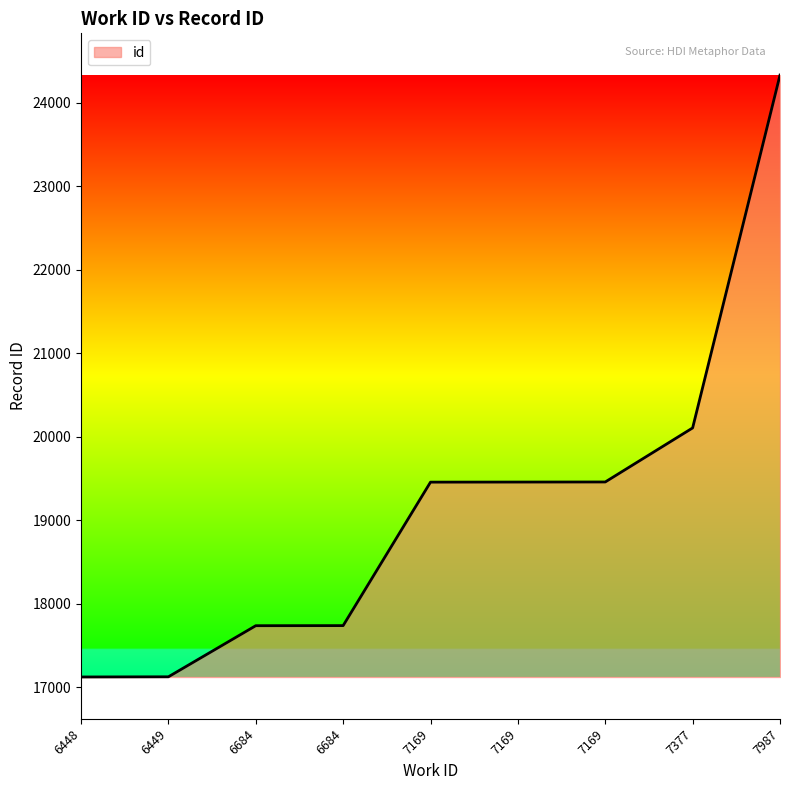

Which has a higher value, 6448 or 6684?

6684